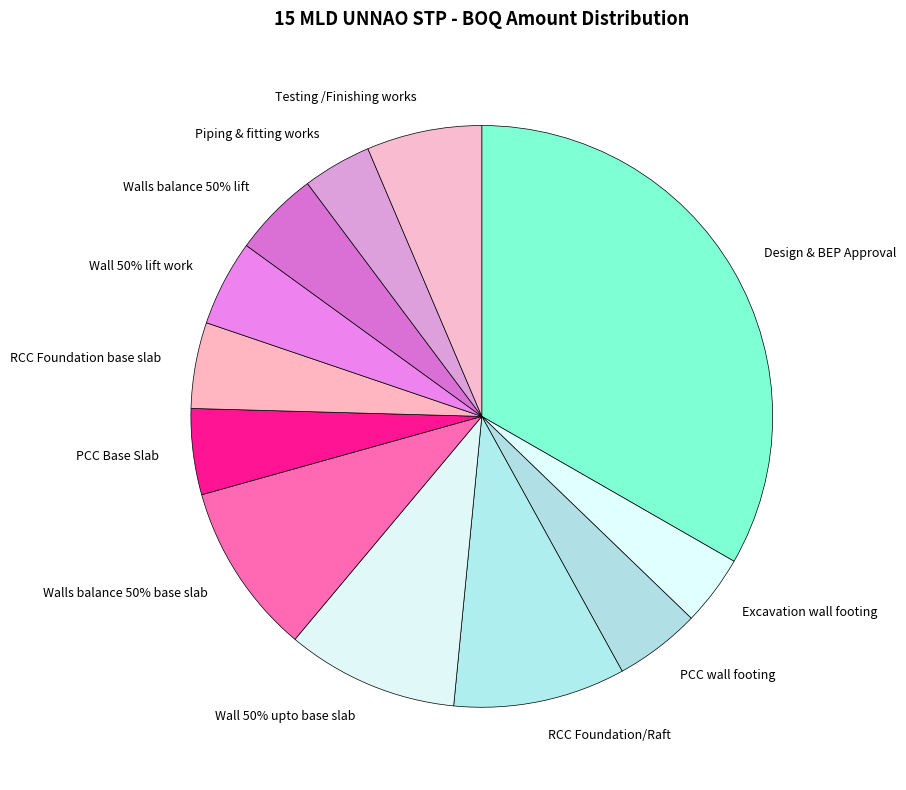

Count the number of slices in the pie.

12